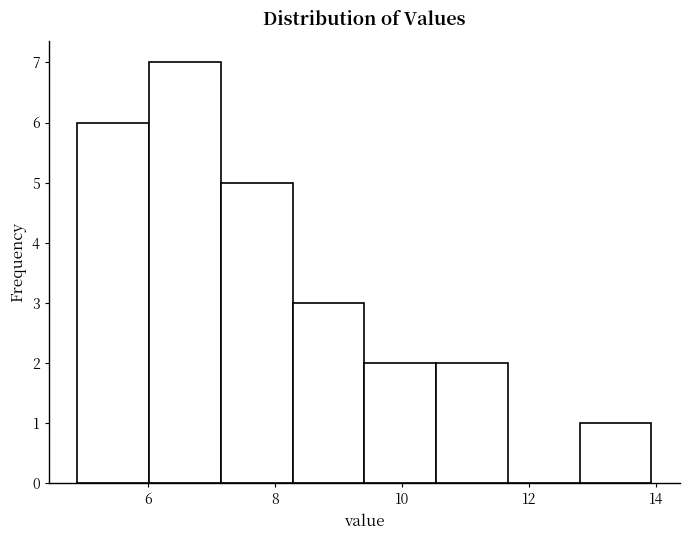

Reading left to right, transcribe this chart: for each bar, give the range it covers on the x-axis and its height. Neither the bar edges nor the heights are printed on the chart, so give them approximately, as read against the axes.

4.8 to 6.0: 6
6.0 to 7.2: 7
7.2 to 8.2: 5
8.2 to 9.4: 3
9.4 to 10.6: 2
10.6 to 11.6: 2
11.6 to 12.8: 0
12.8 to 14.0: 1